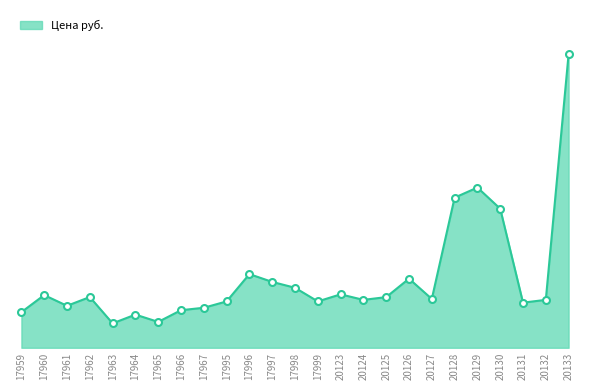

List the labels in order of value, largest first.

20133, 20129, 20128, 20130, 17996, 20126, 17997, 17998, 20123, 17960, 17962, 20125, 20127, 20124, 20132, 17995, 17999, 20131, 17961, 17967, 17966, 17959, 17964, 17965, 17963